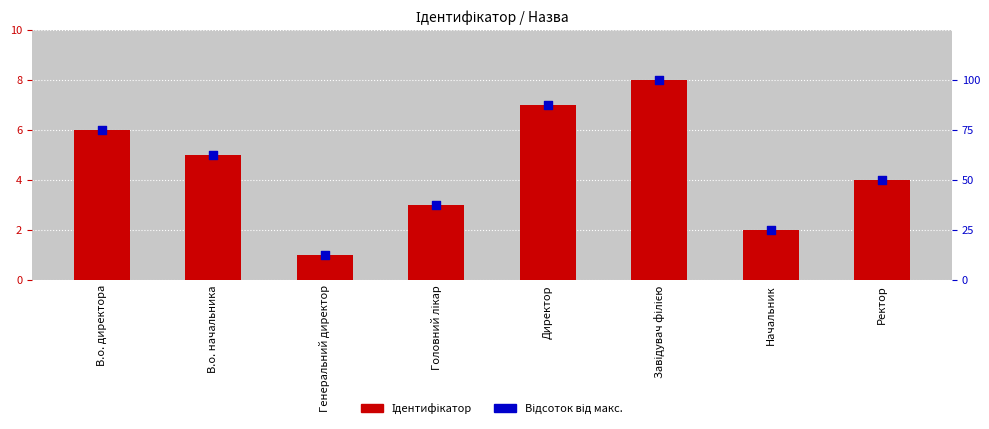

Which series has the largest total across all categories?

Відсоток від макс.